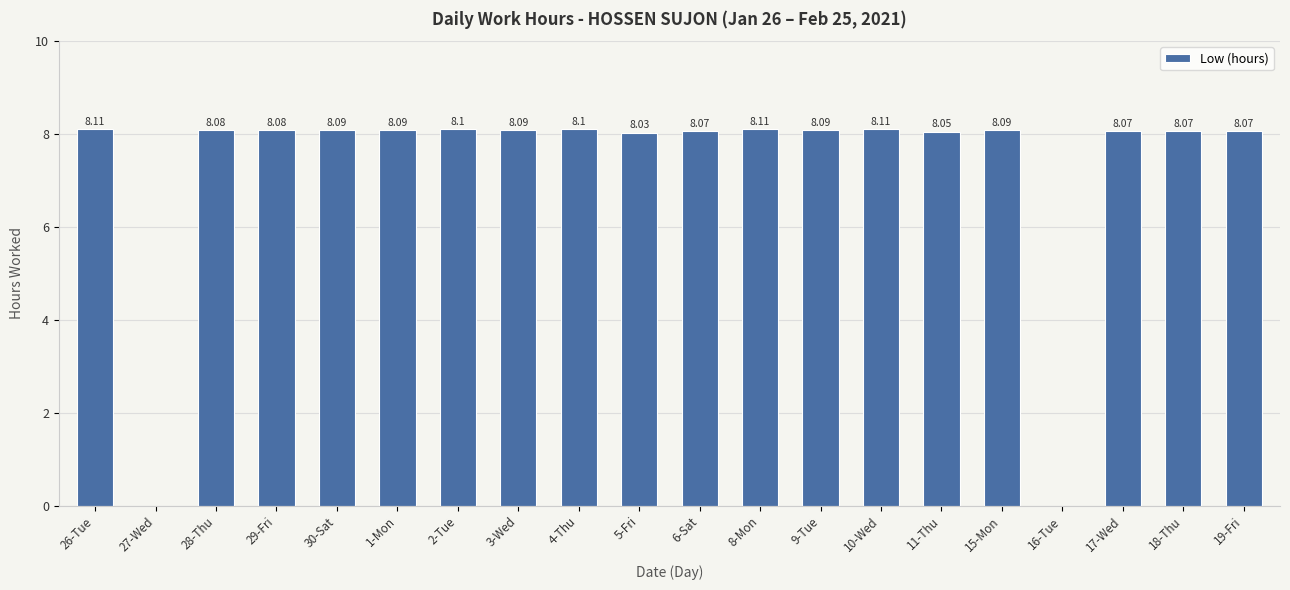

Between 6-Sat and 3-Wed, which is larger?

3-Wed